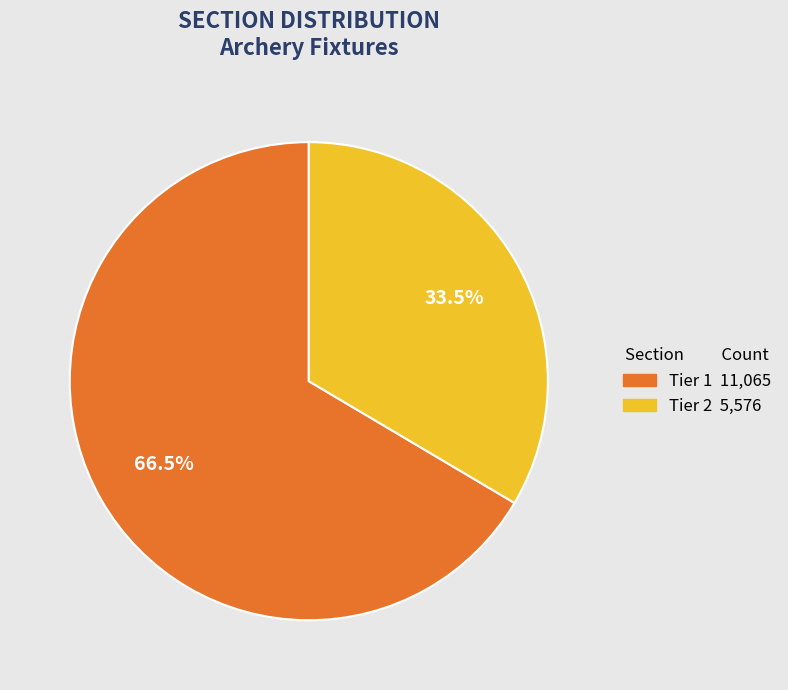

Does any single category account for the majority?

Yes